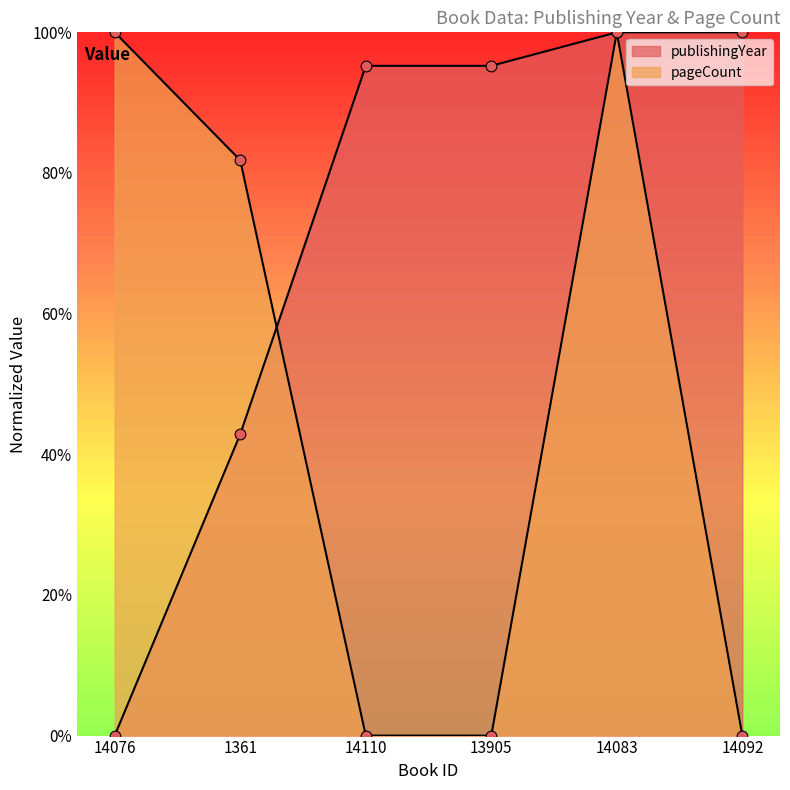

Is the value of pageCount at 14083 greater than the value of publishingYear at 1361?

Yes